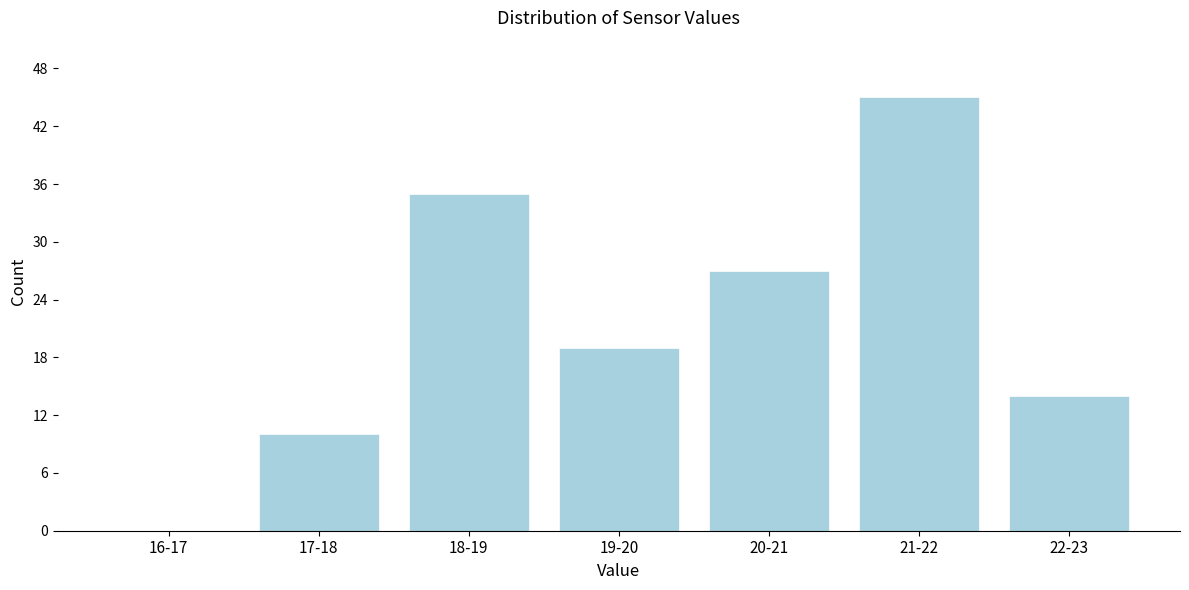

Reading left to right, transcribe all the data shown in this chart.

16-17=0	17-18=10	18-19=35	19-20=19	20-21=27	21-22=45	22-23=14